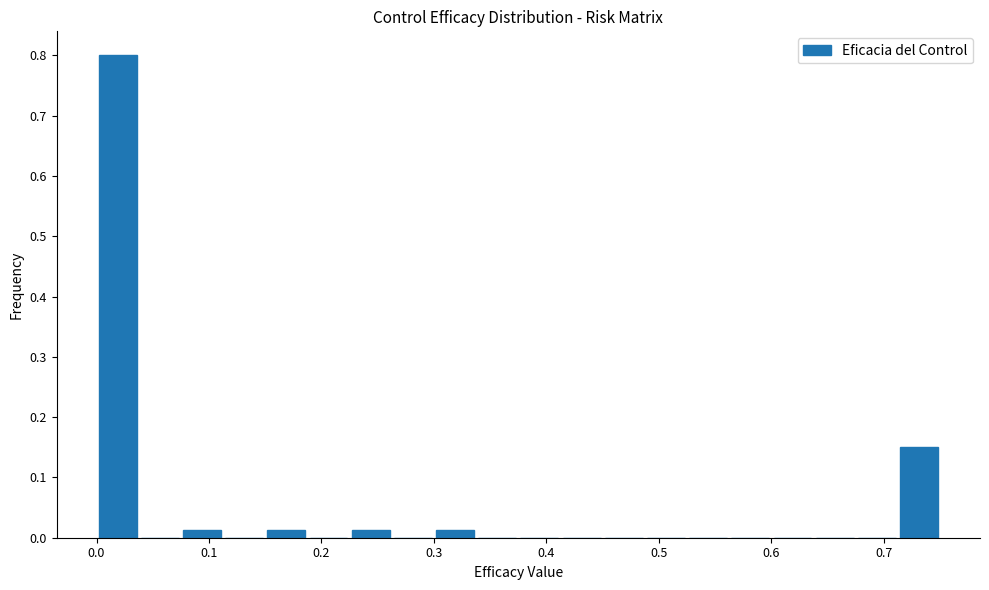

Around what value on the x-axis is the tallest bar? Give the approximate position of its centre, as read against the axis.

0.02